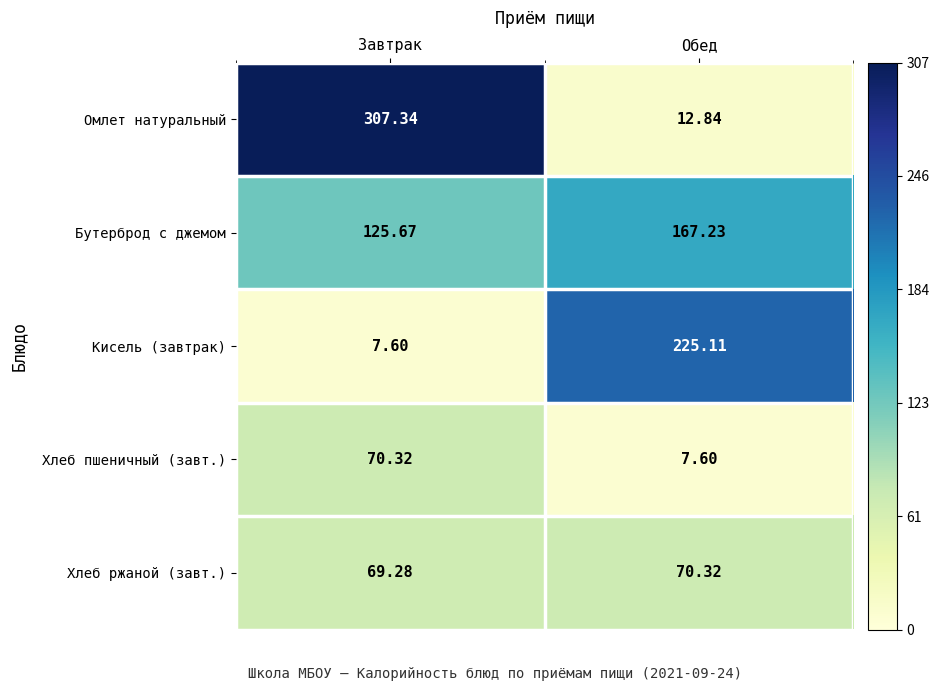

At which label does Бутерброд с джемом reach its peak?

Обед